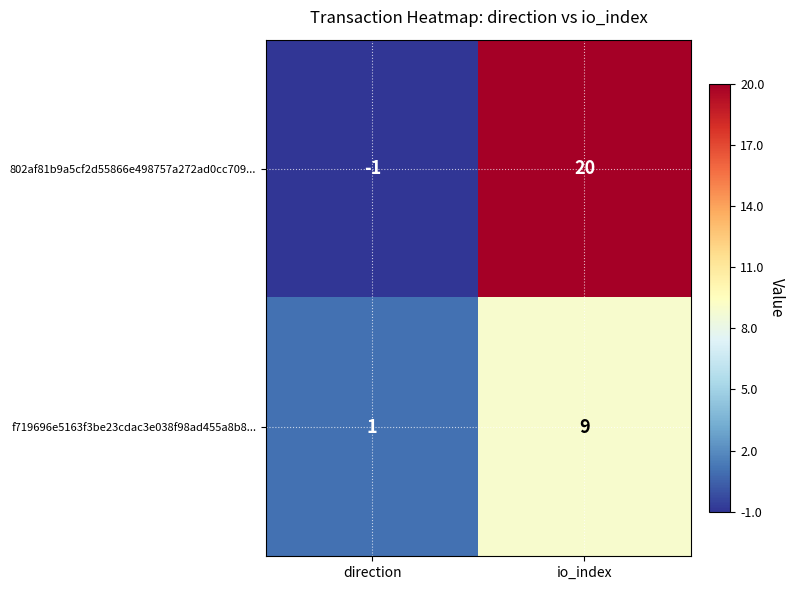

Rank the series by their average value, from lowest to highest.

f719696e5163f3be23cdac3e038f98ad455a8b8..., 802af81b9a5cf2d55866e498757a272ad0cc709...